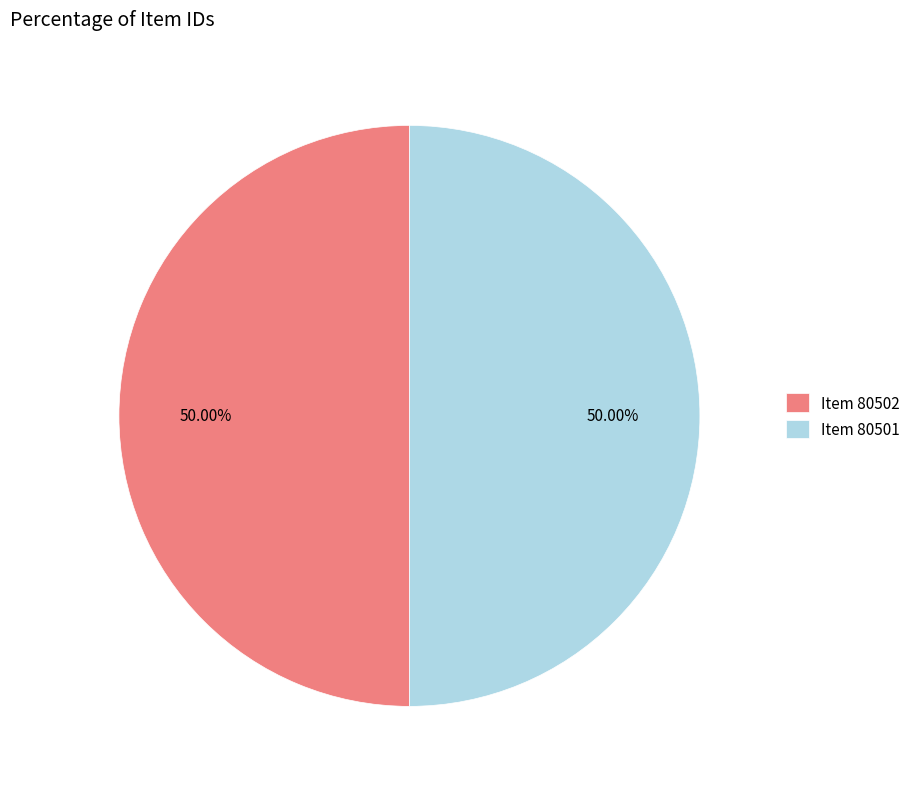

Is the sum of Item 80501 and Item 80502 greater than half?

Yes